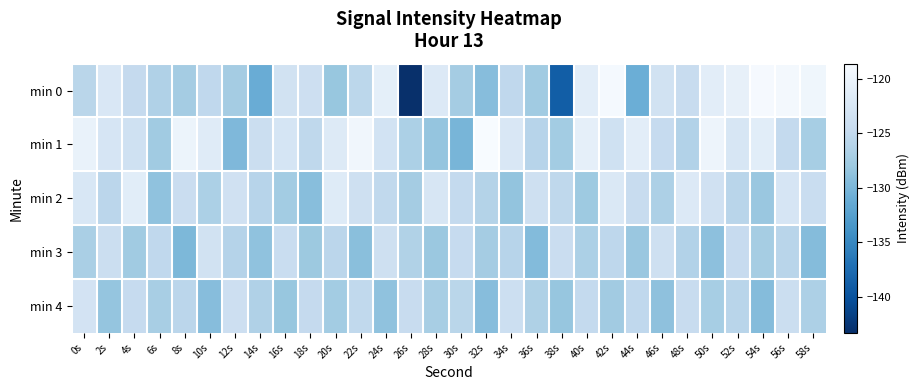

Which series has the widest spread of values?

min 0